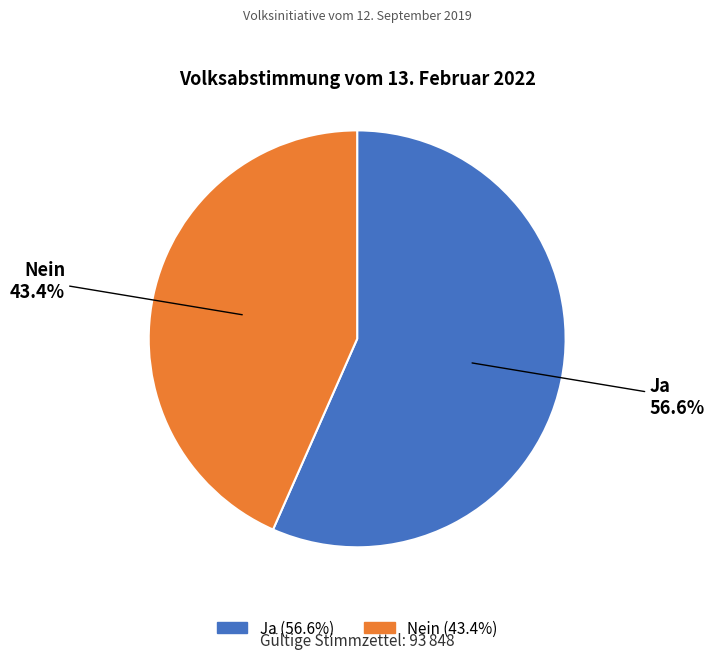

Which slice is the smallest?

Nein